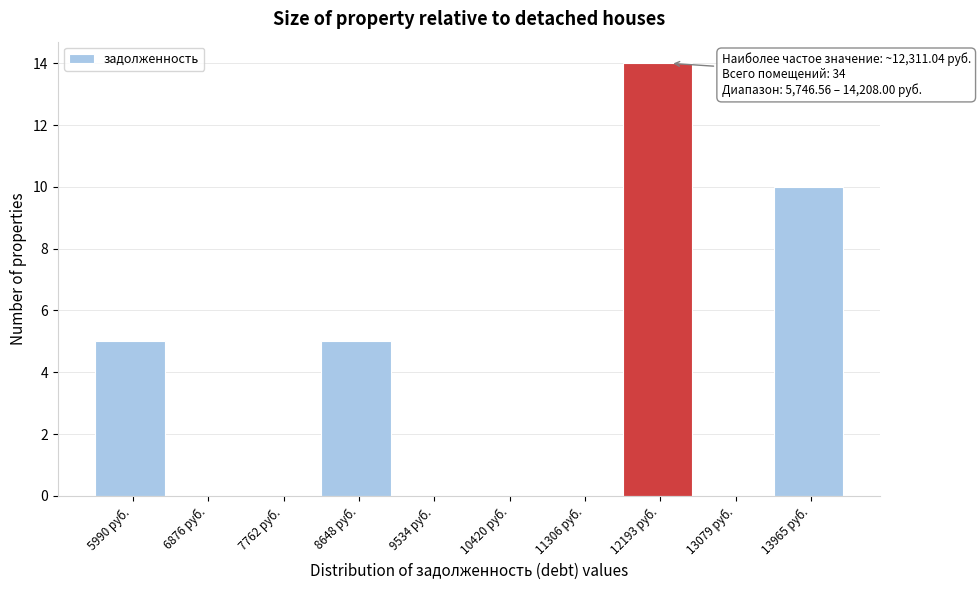

Which range on the x-axis has the tallest bar?

11700 to 12600